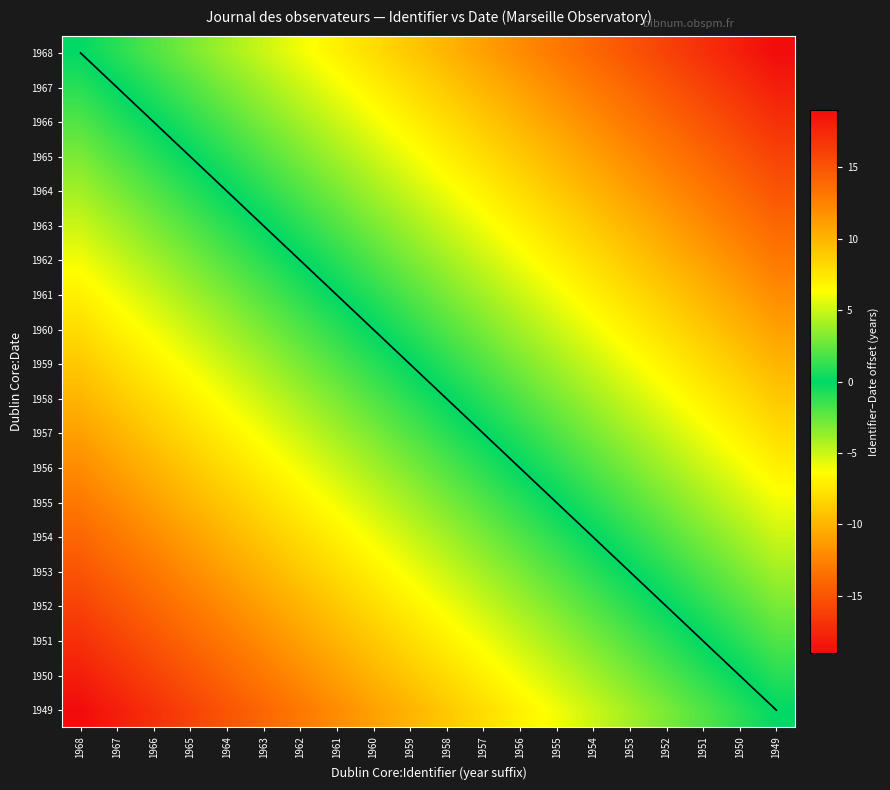

List the series in order of their peak value, lowest first.

1949, 1950, 1951, 1952, 1953, 1954, 1955, 1956, 1957, 1958, 1959, 1960, 1961, 1962, 1963, 1964, 1965, 1966, 1967, 1968